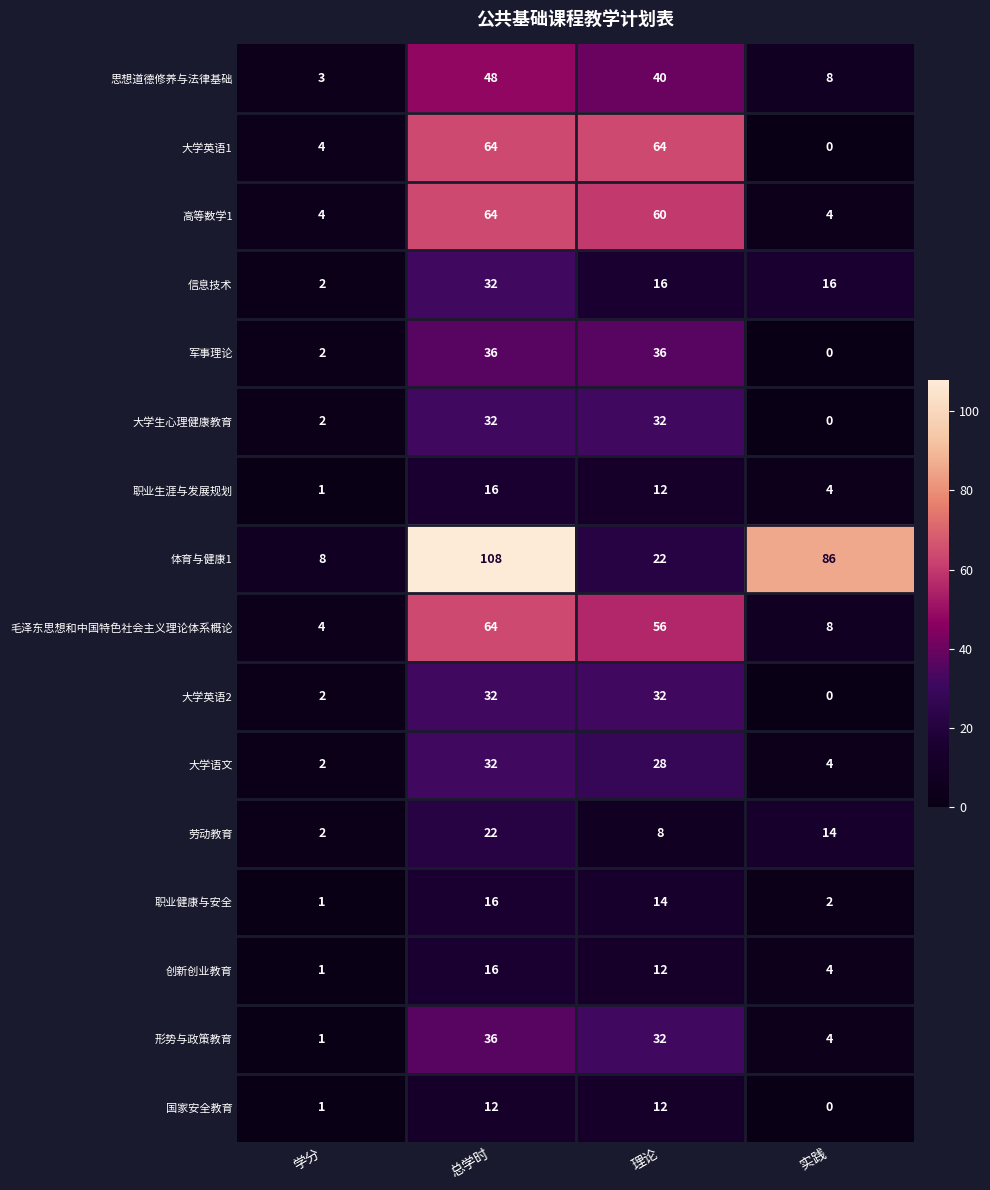

Where is 劳动教育 nearest to the value 12?

实践